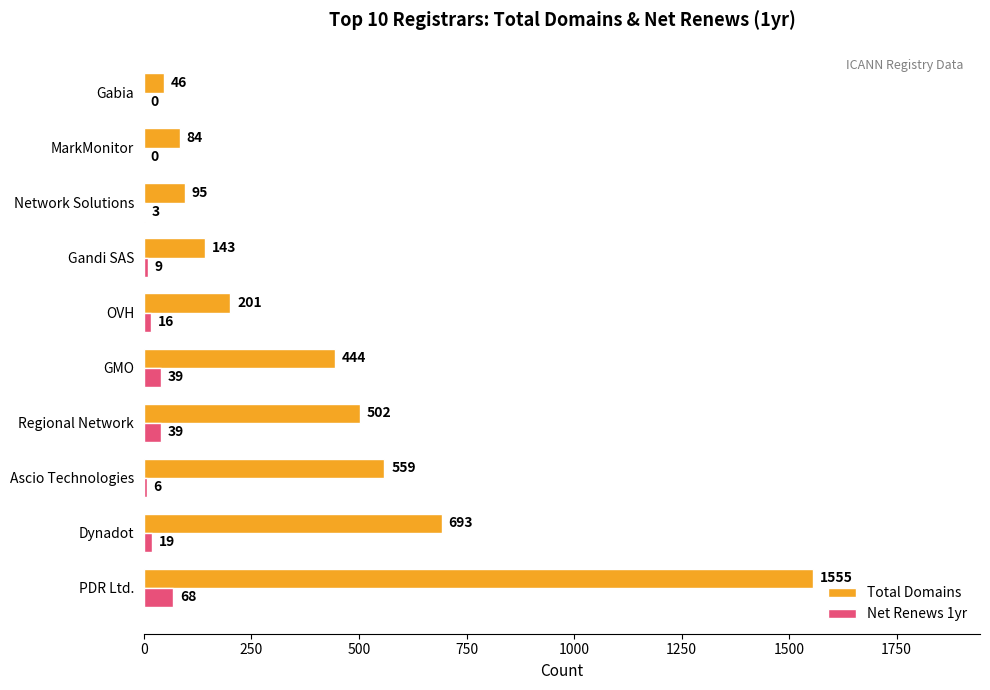

The value of Total Domains at OVH is 271. True or false?

False